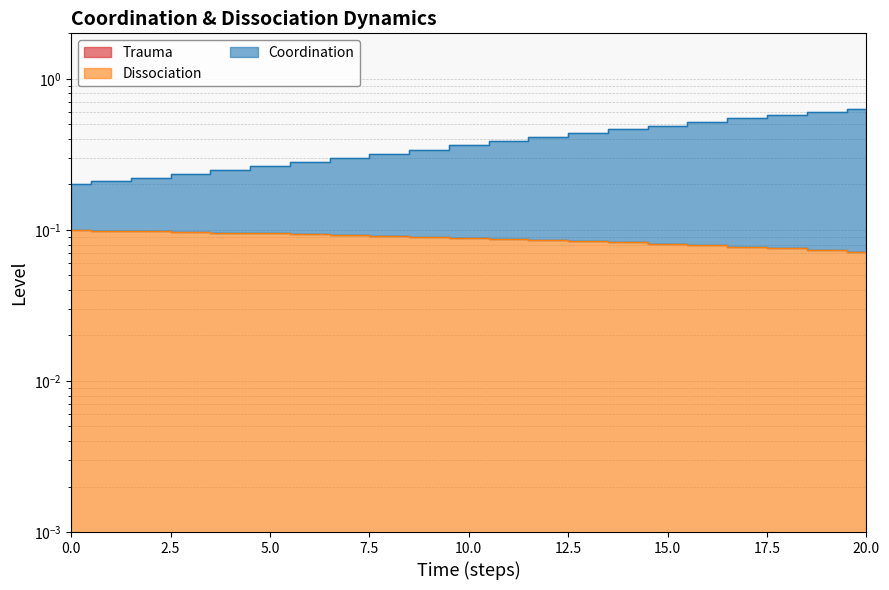

What is the difference between the highest and lowest values at 4?

0.2